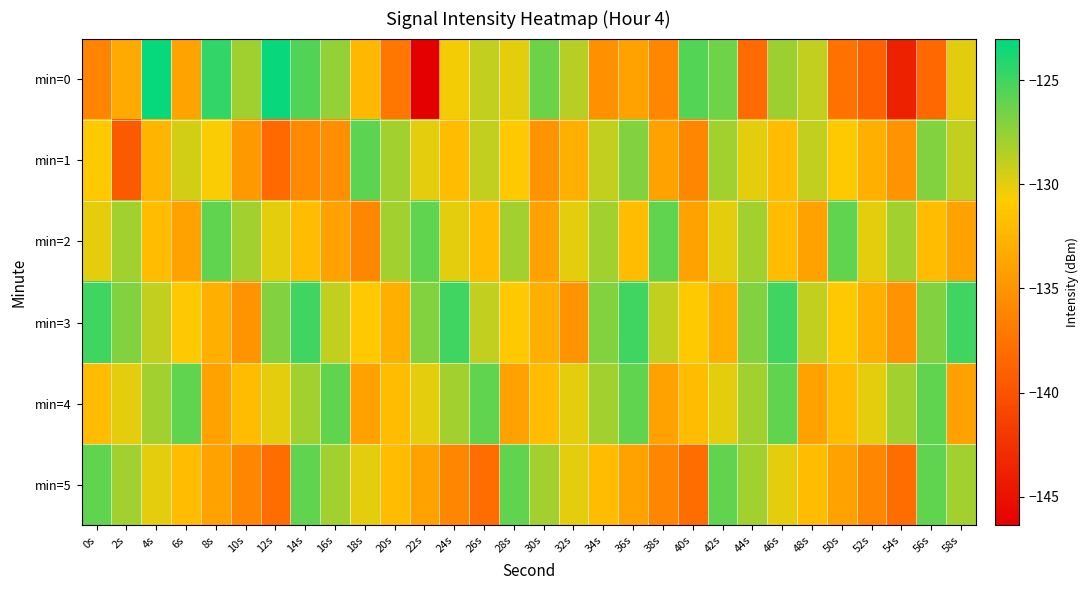

At which category is the sum across all series the highest?

14s